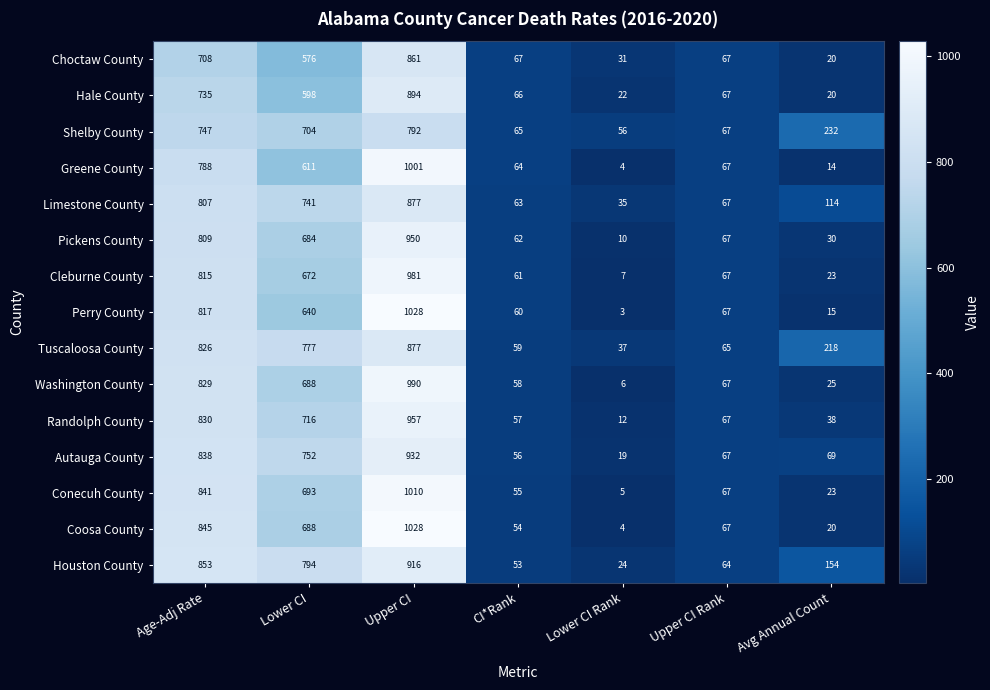

What is the minimum value shown in the chart?

3